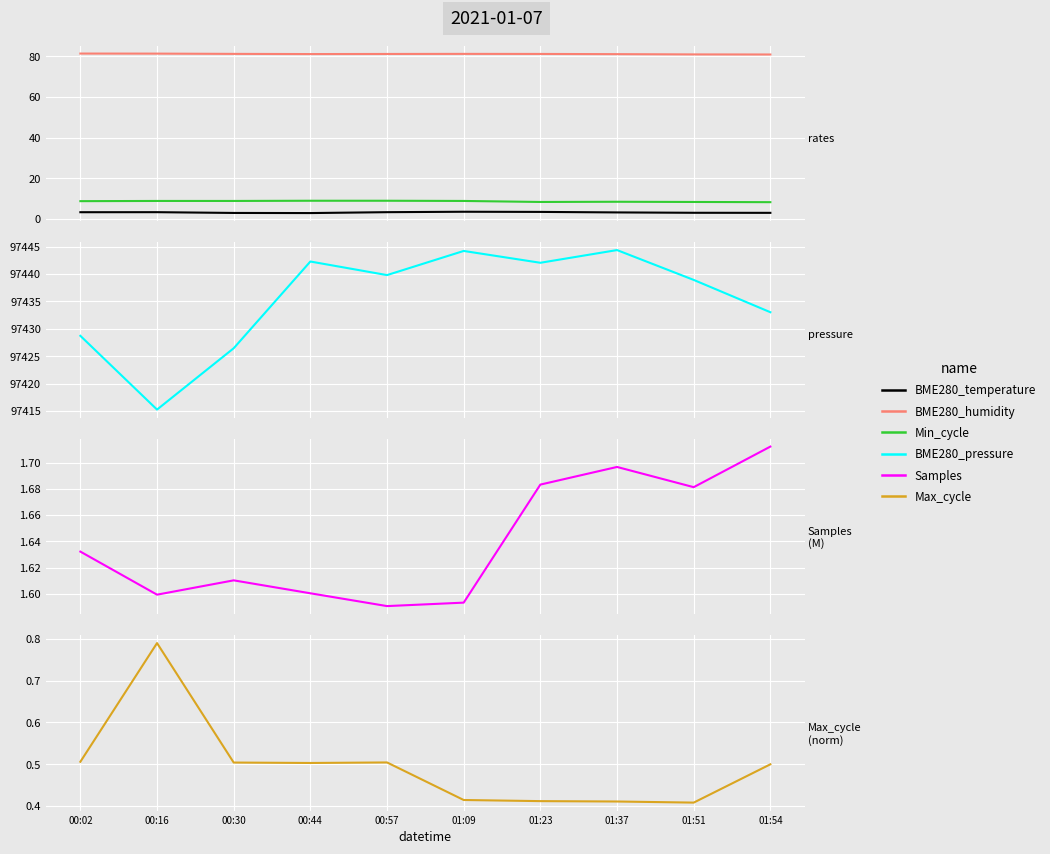

Reading left to right, transcribe all the data shown in this chart.

BME280_temperature: 3.2	3.3	2.9	2.8	3.3	3.5	3.4	3.1	3.0	2.9
BME280_humidity: 81.4	81.4	81.3	81.2	81.2	81.3	81.2	81.1	81.0	81.0
Min_cycle: 8.7	8.8	8.8	8.9	8.9	8.8	8.3	8.4	8.3	8.2
BME280_pressure: 97428.7	97415.2	97426.4	97442.3	97439.8	97444.2	97442.1	97444.4	97438.9	97433.0
Samples: 1.6	1.6	1.6	1.6	1.6	1.6	1.7	1.7	1.7	1.7
Max_cycle: 0.5	0.8	0.5	0.5	0.5	0.4	0.4	0.4	0.4	0.5